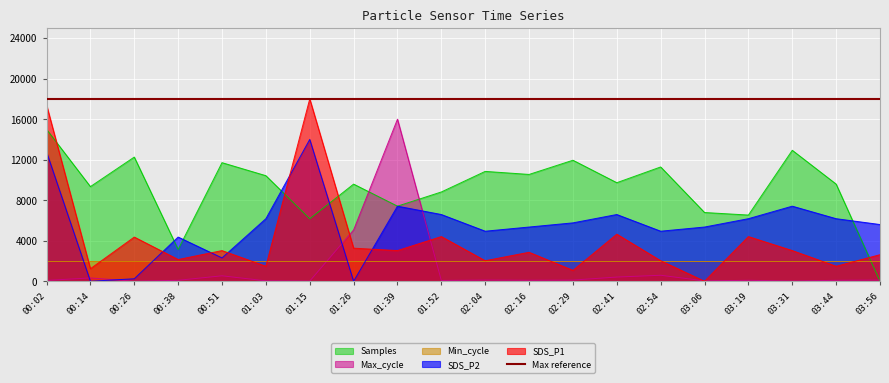

Is the value of SDS_P2 at 02:16 greater than the value of Samples at 03:44?

No